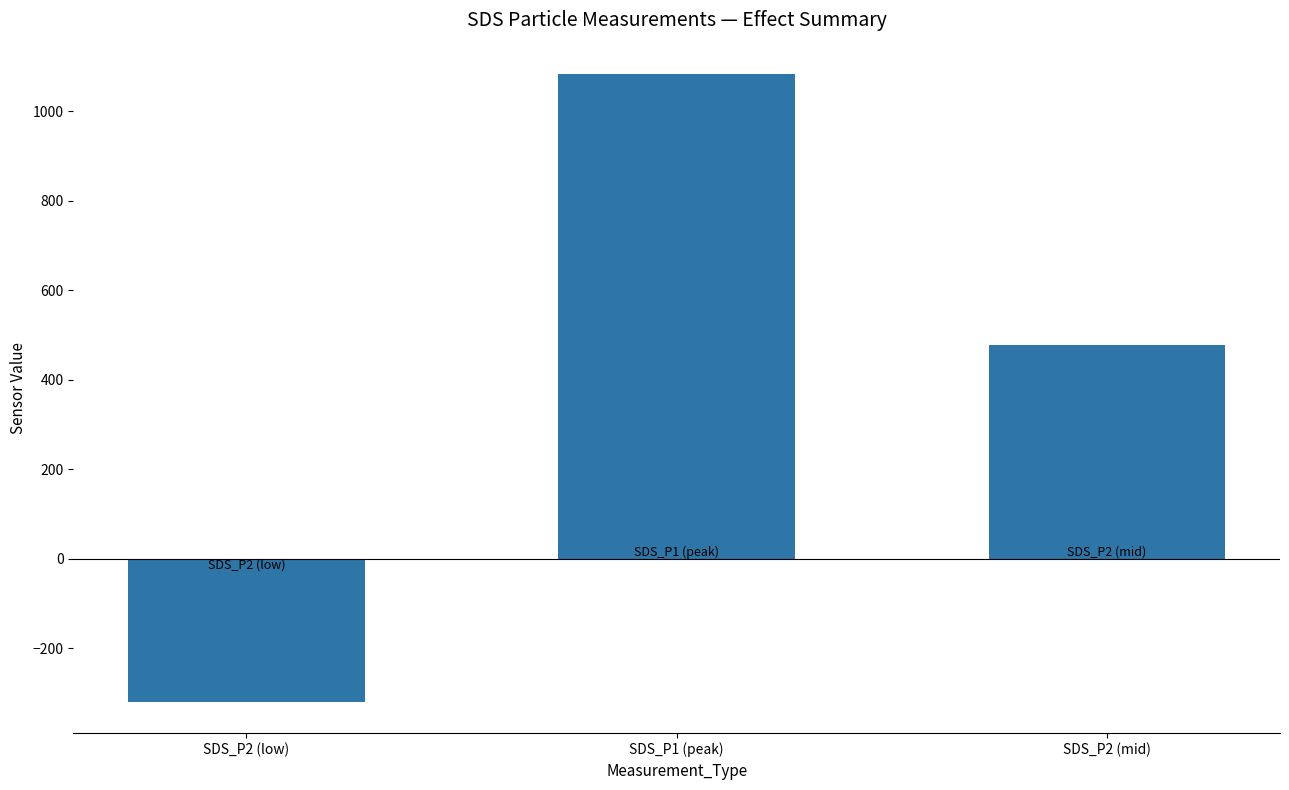

The chart shows a value of 149.2 at SDS_P2 (mid). True or false?

False